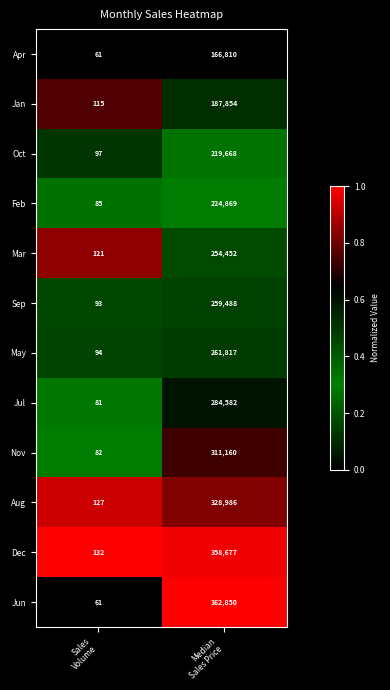

What is the smallest value displayed?

61